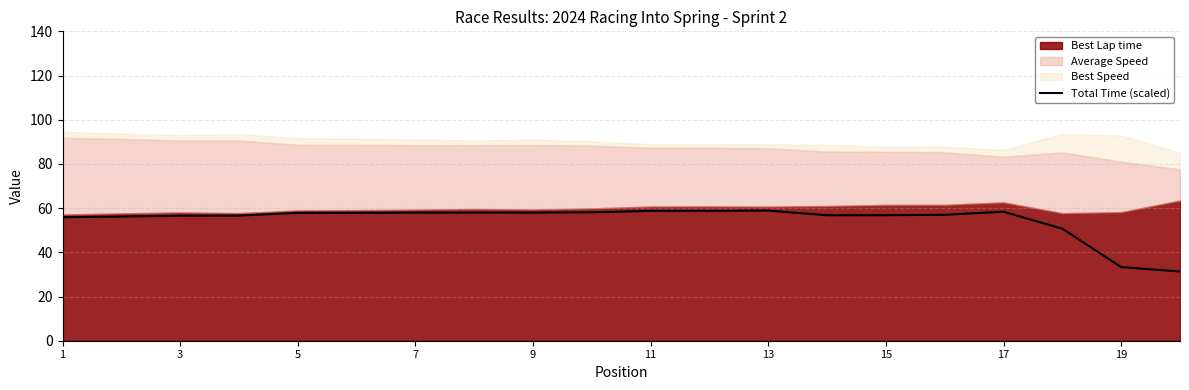

True or false: Total Time (scaled) has a value of 90.2 at 5.

False